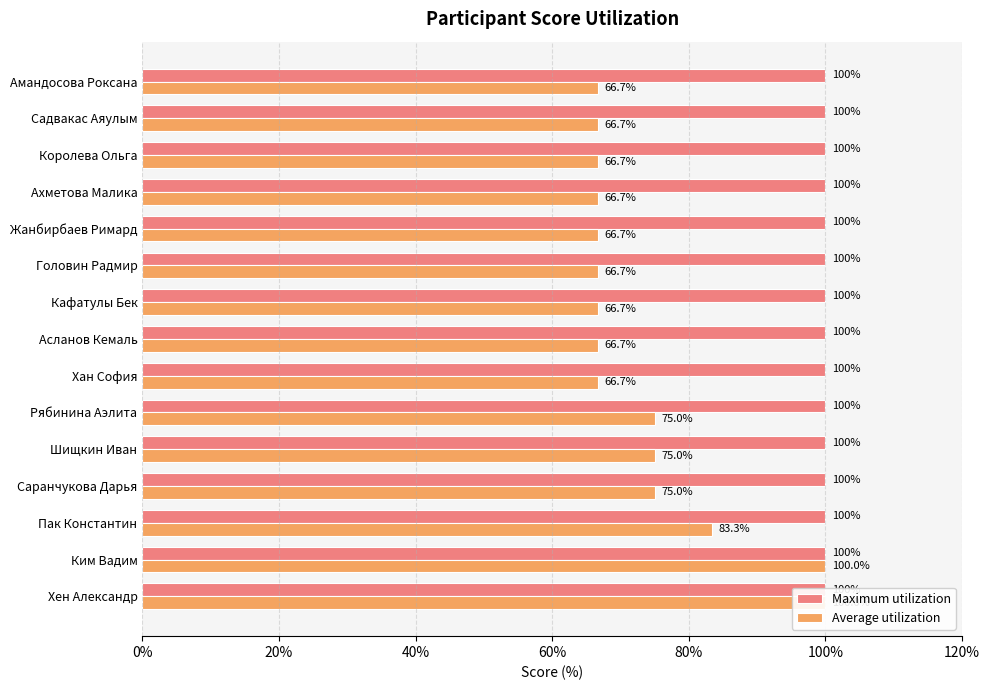

How many bars are there in each group?

2